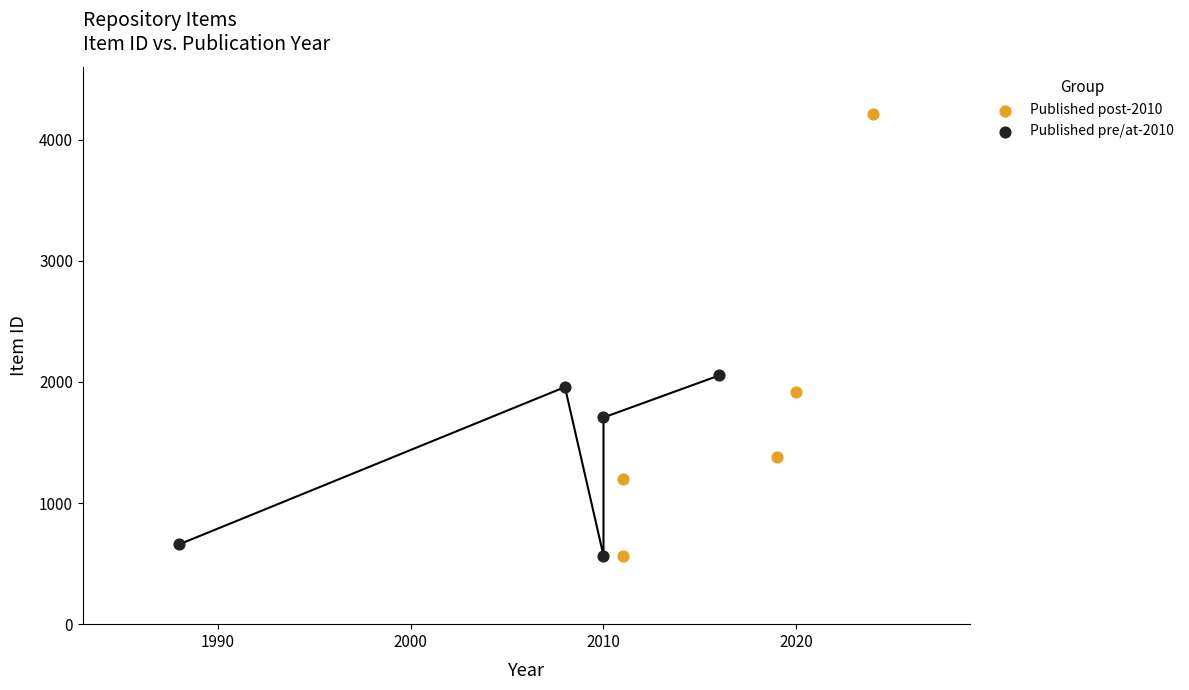

Which series has the widest spread of Y values?

Published post-2010